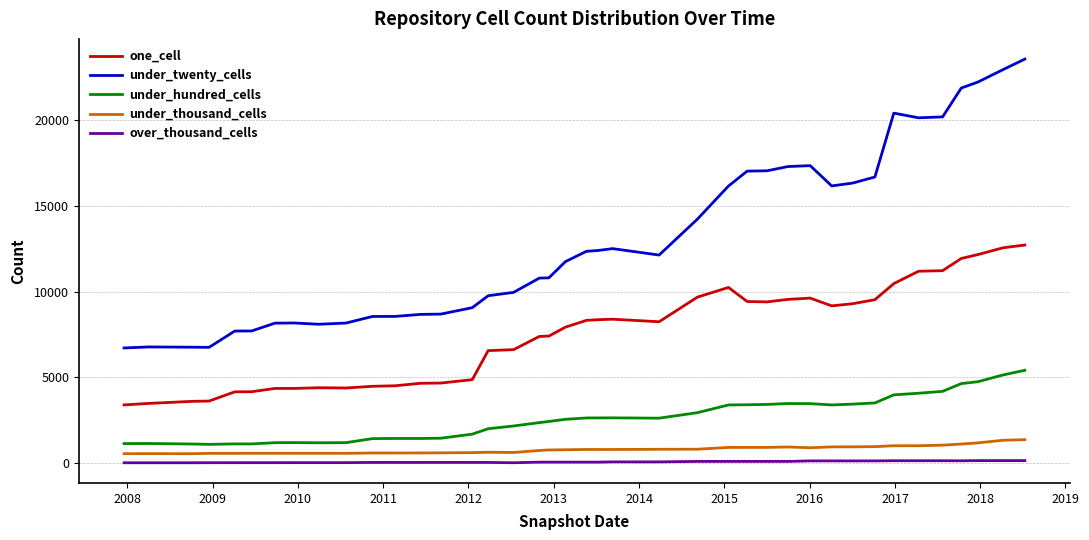

Rank the series by their maximum value, from highest to lowest.

under_twenty_cells, one_cell, under_hundred_cells, under_thousand_cells, over_thousand_cells